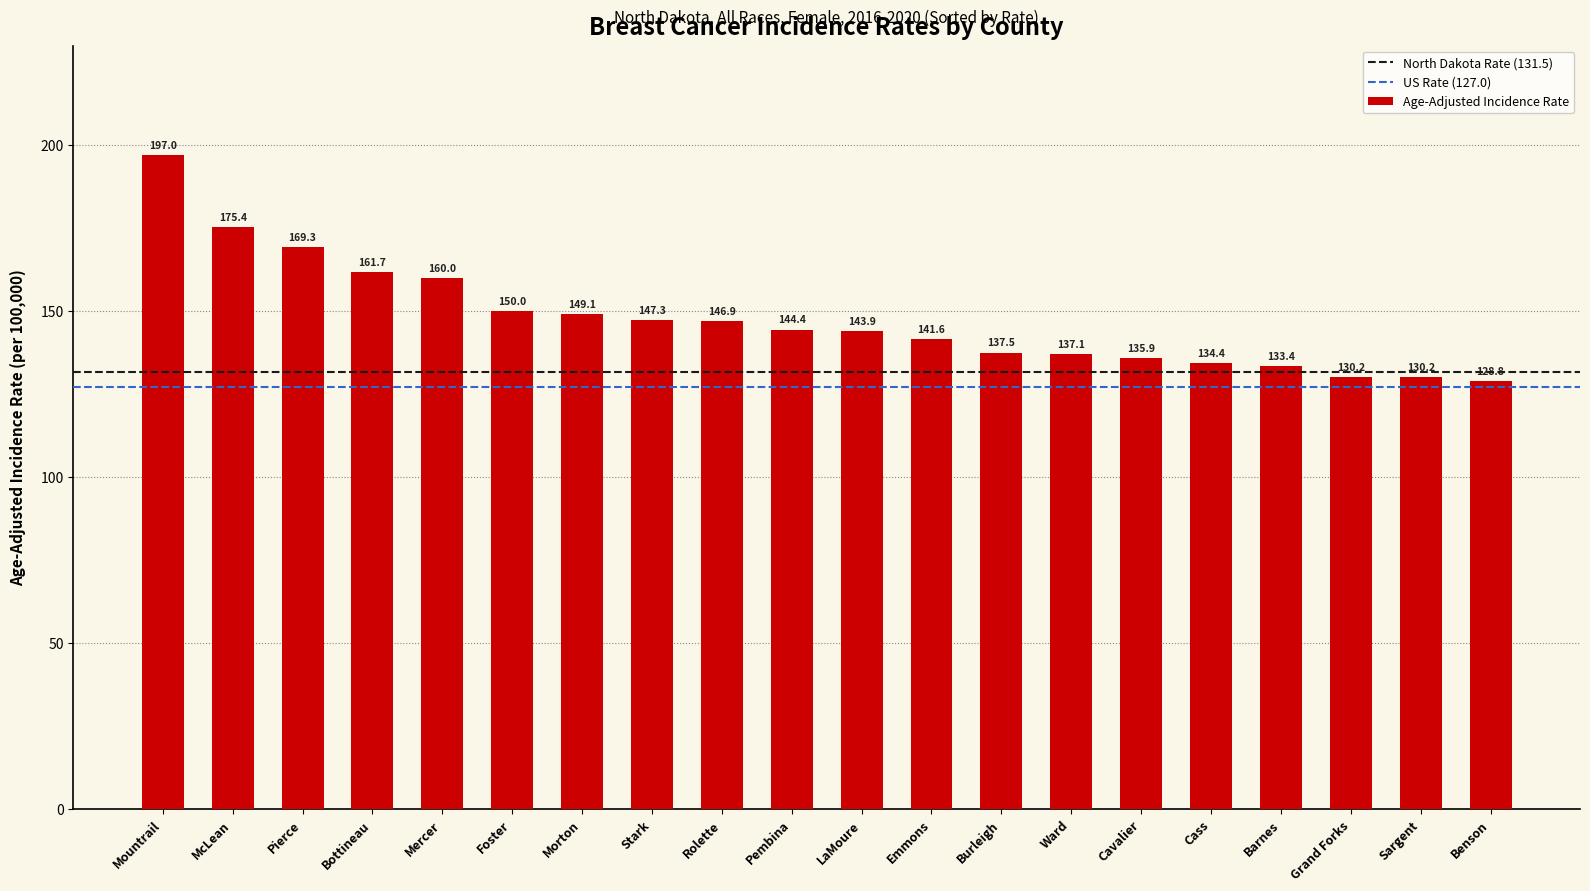

At which category does the chart reach its minimum across all series?

Benson